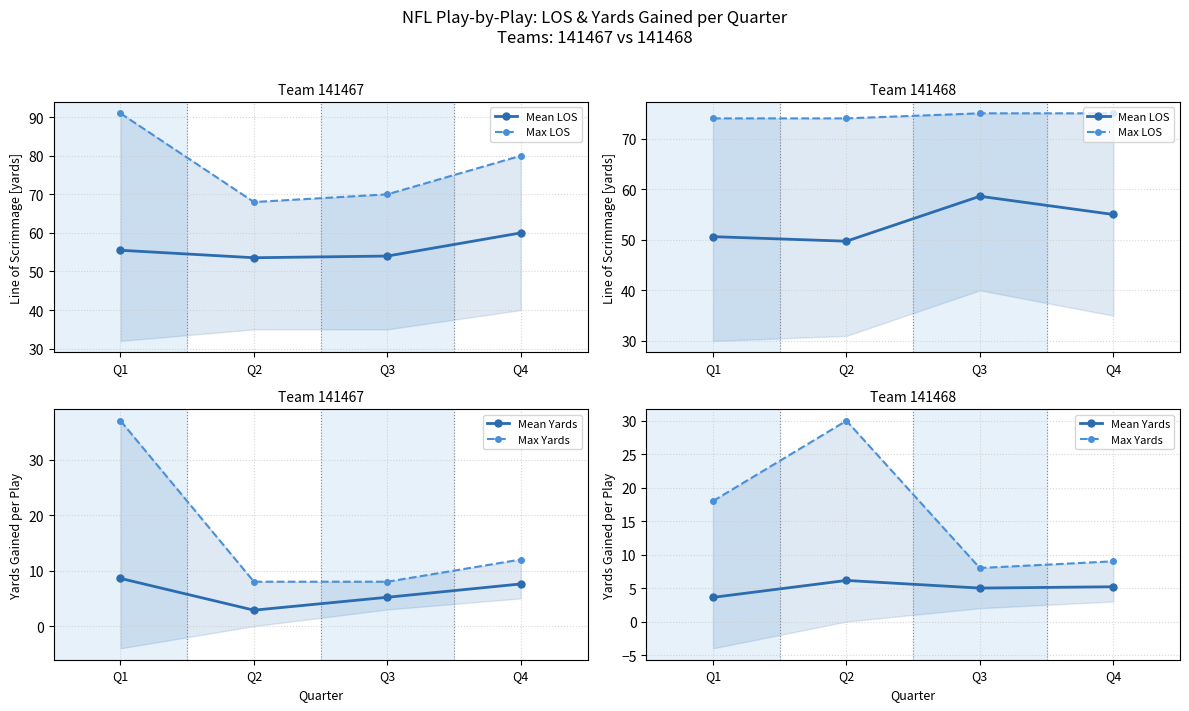

At which label does Max LOS reach its minimum?

Q1